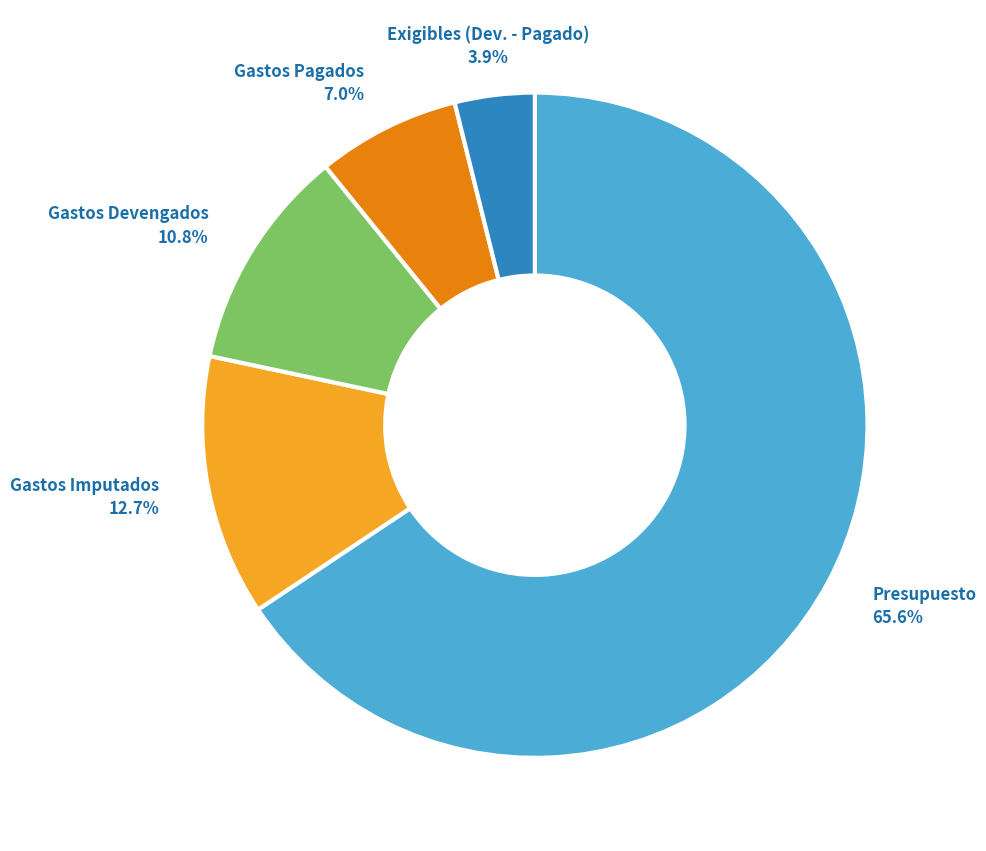

How much of the chart is everything except Exigibles (Dev. - Pagado)?

96.1%